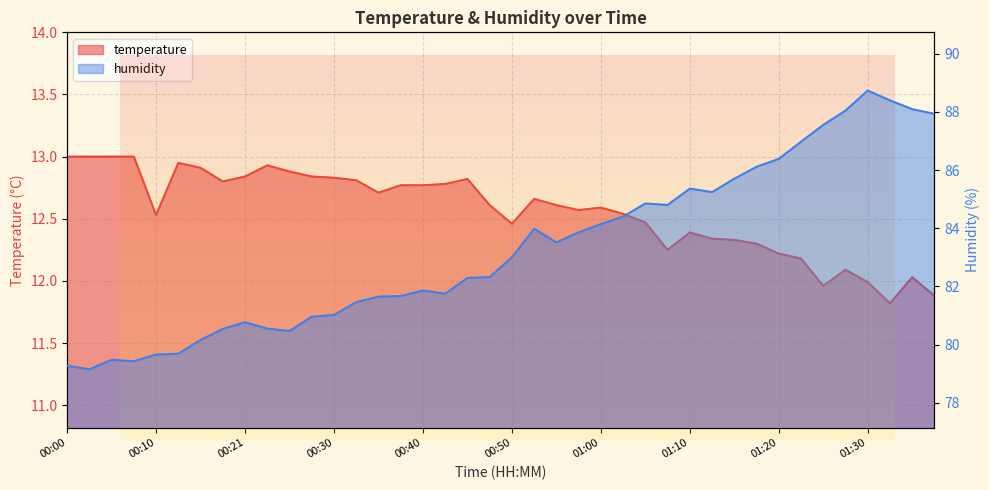

The humidity series shows 79.7 at 00:10. True or false?

True